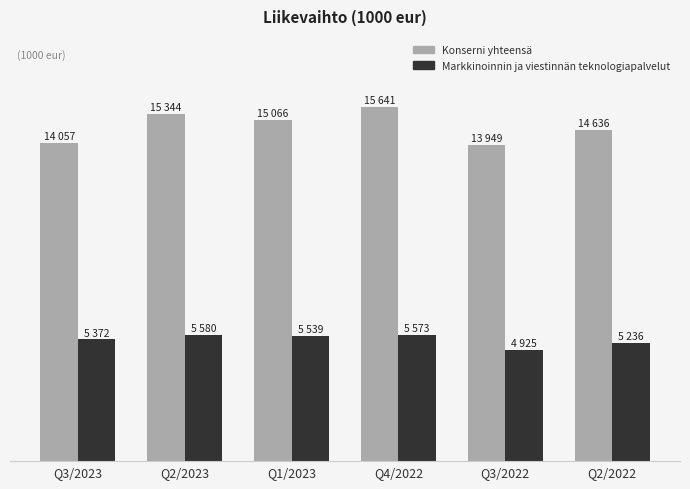

Where does the Konserni yhteensä series first go above 15066?

Q2/2023